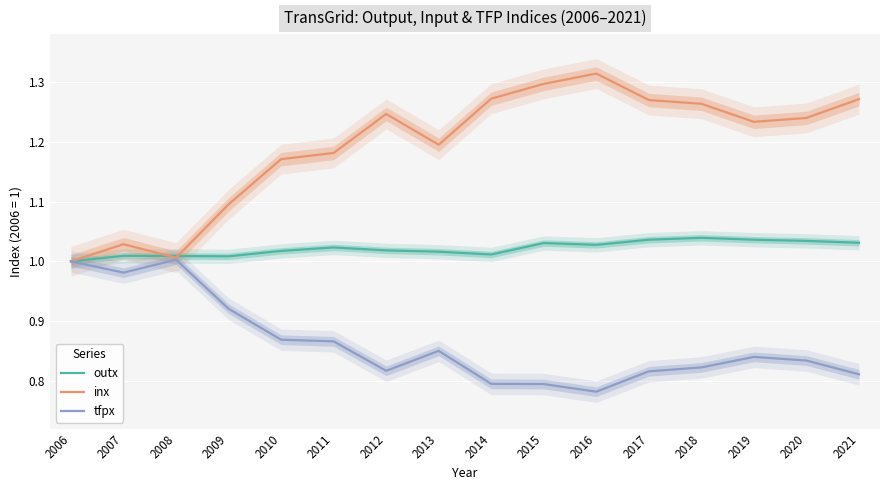

Where is the first local minimum for tfpx?

2007